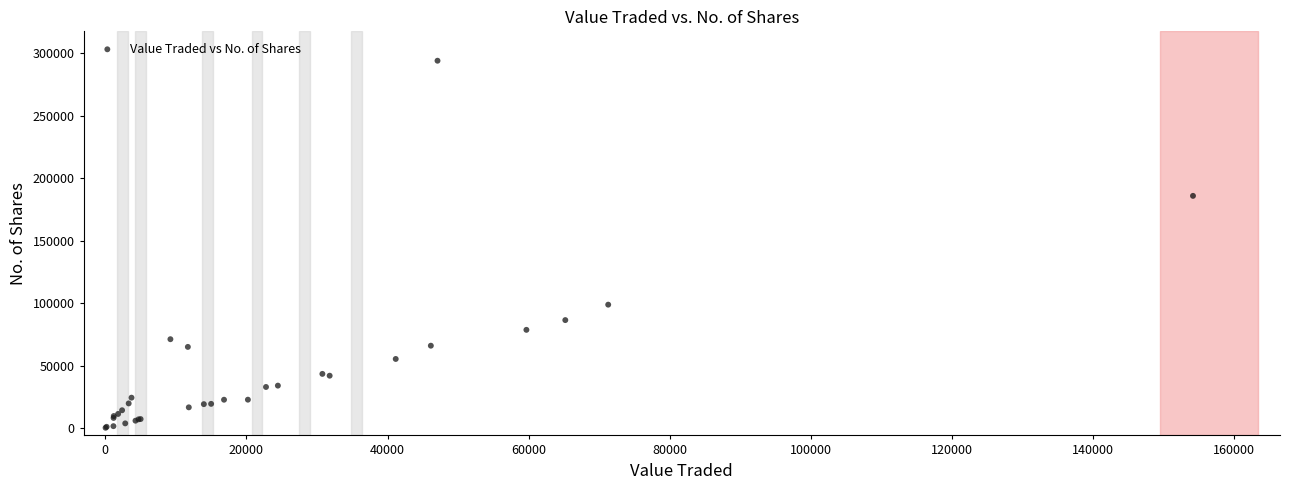

What Y value in the scatter plot is closest to 147075?

185776